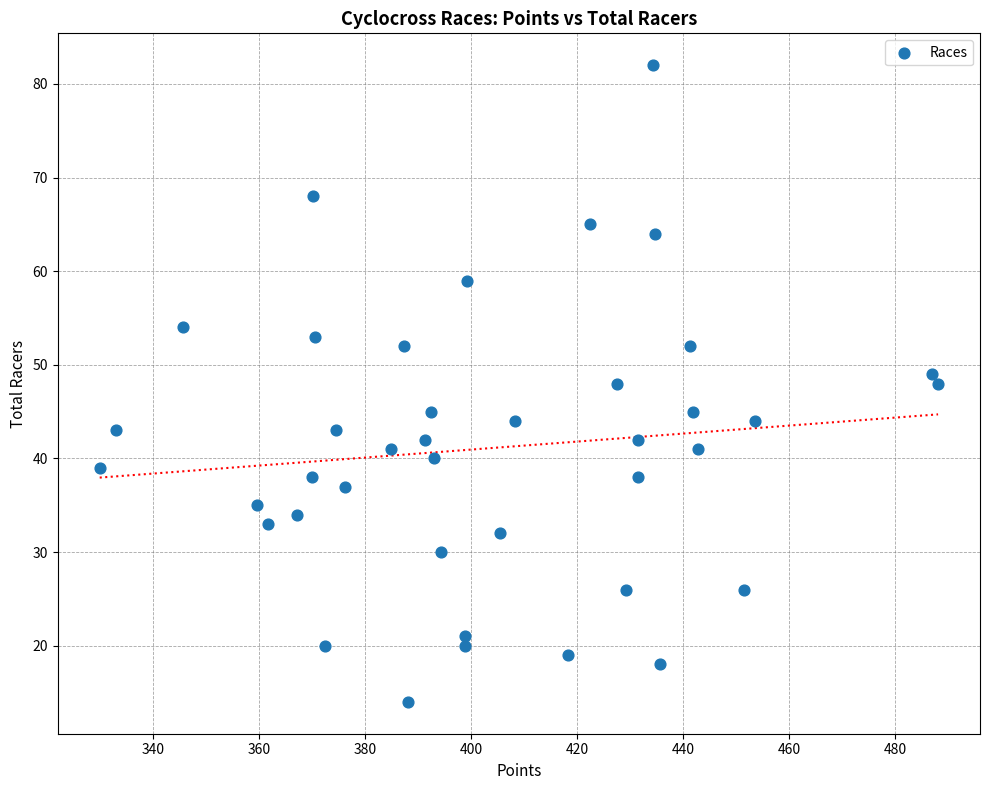

What is the range of Y values (max minus min)?

68